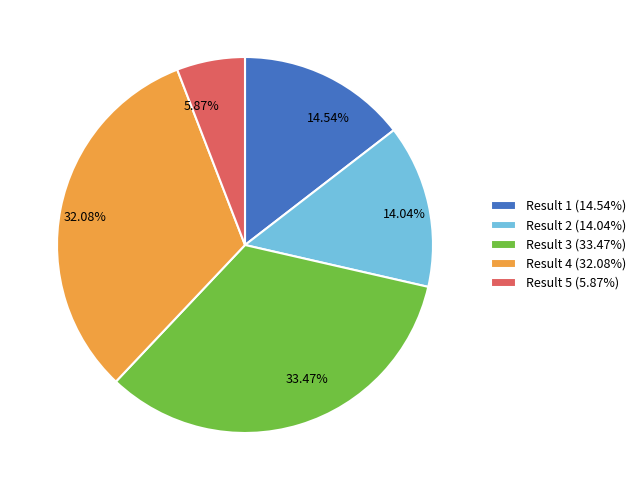

To the nearest percent, what is the average slice percentage?

20%